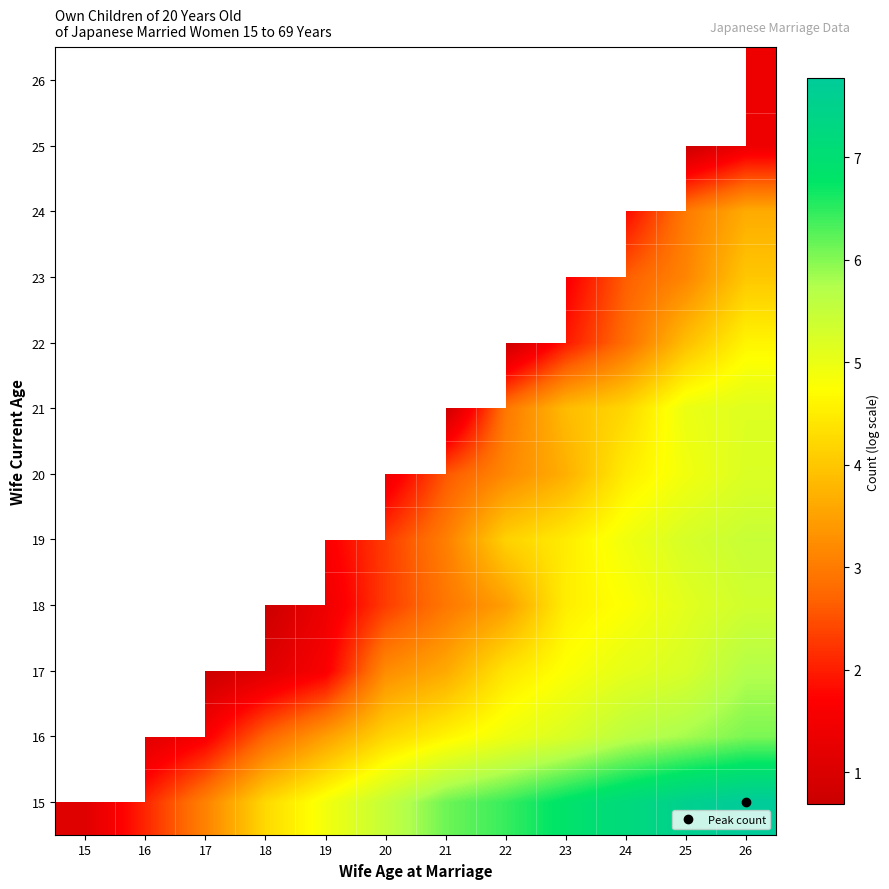

Rank the categories by 21 value from lowest to highest.

15, 16, 17, 18, 19, 20, 21, 22, 23, 24, 25, 26